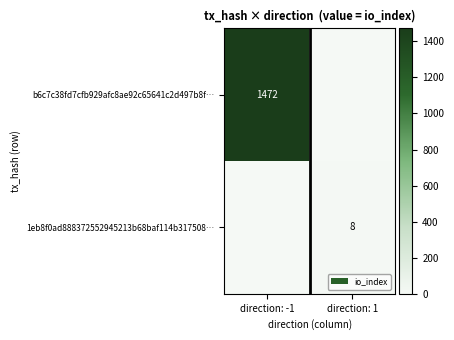

The 1eb8f0ad888372552945213b68baf114b317508… series shows 8 at direction: 1. True or false?

True